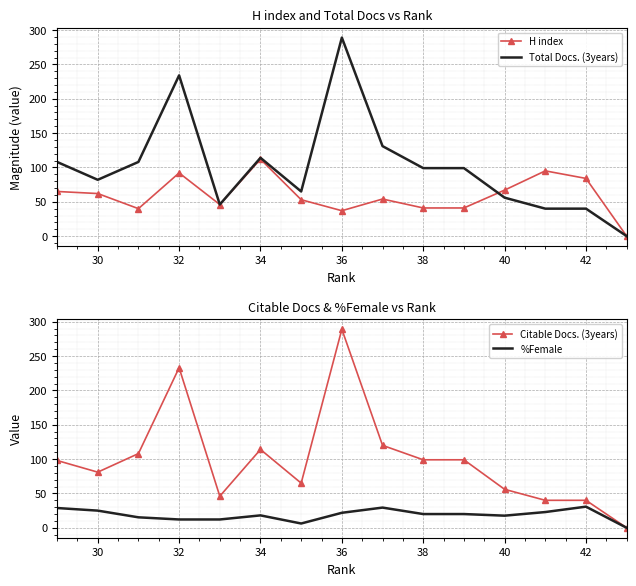

Reading right to left, transcribe all the data shown in this chart.

H index: 0.0	84.0	95.0	67.0	41.0	41.0	54.0	37.0	53.0	112.0	46.0	92.0	40.0	62.0	65.0
Total Docs. (3years): 0.0	40.0	40.0	56.0	99.0	99.0	131.0	289.0	65.0	114.0	46.0	234.0	108.0	82.0	108.0
Citable Docs. (3years): 0.0	40.0	40.0	56.0	99.0	99.0	120.0	289.0	65.0	114.0	46.0	233.0	108.0	81.0	98.0
%Female: 0.0	30.8	22.9	17.6	20.0	20.0	29.4	21.8	6.2	18.1	12.1	12.1	15.2	25.0	28.8